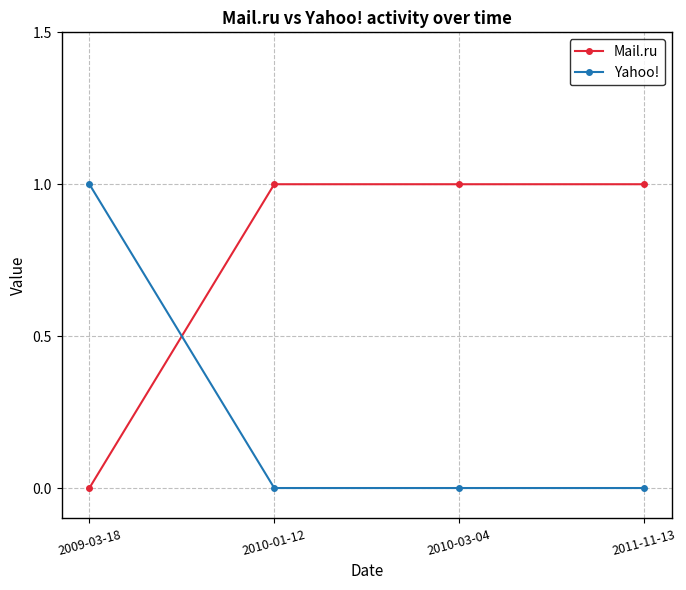

Which series ends up on top after the final intersection of Yahoo! and Mail.ru?

Mail.ru